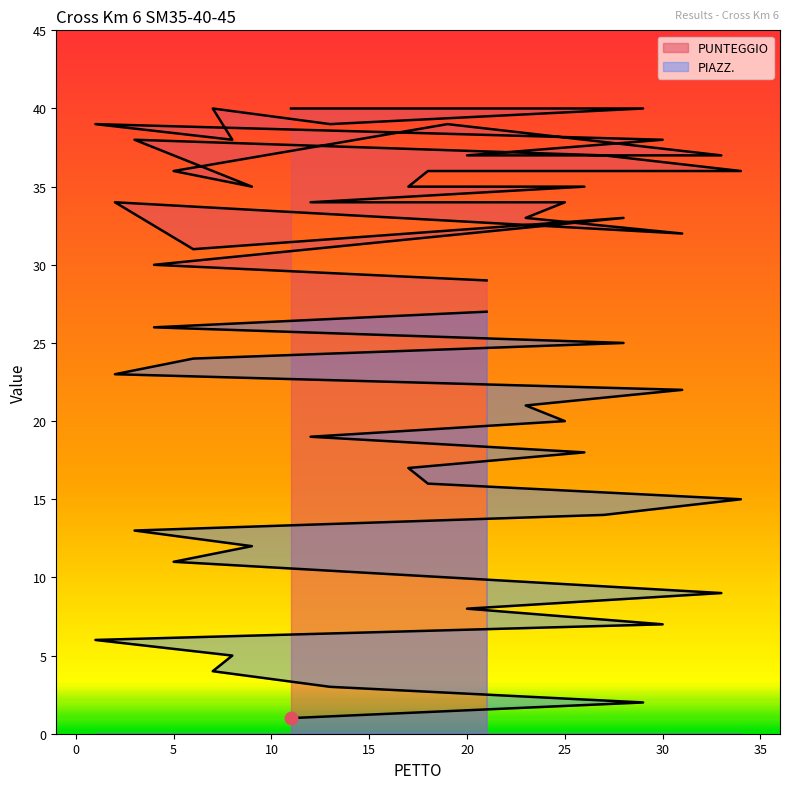

Which series contains the highest Y value?

PUNTEGGIO